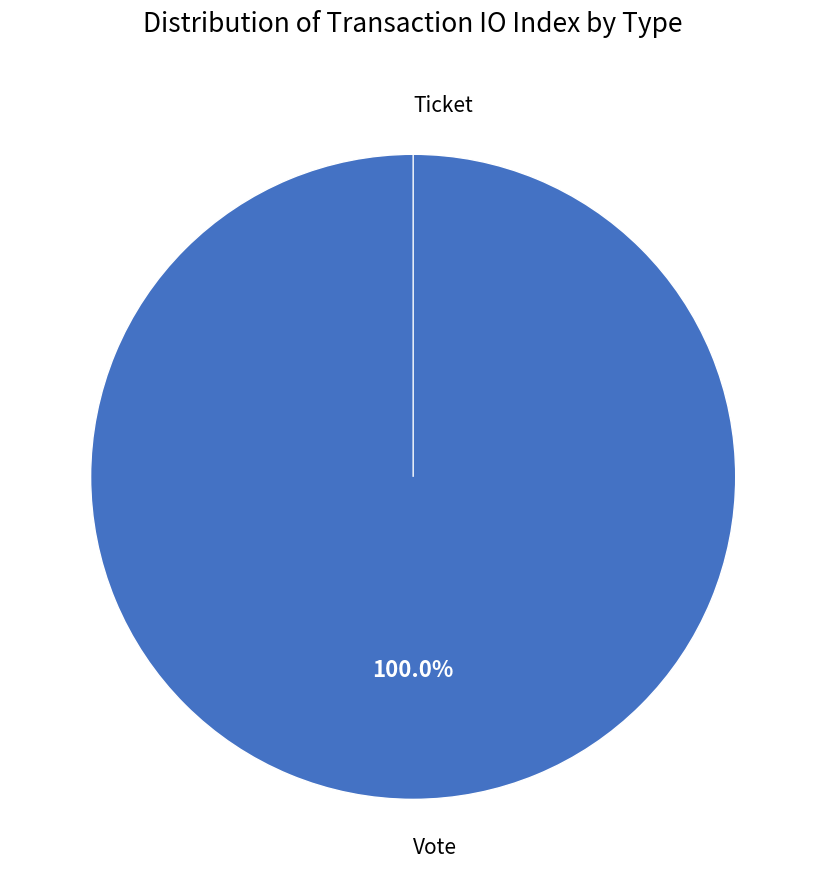

Between Ticket and Vote, which is larger?

Vote